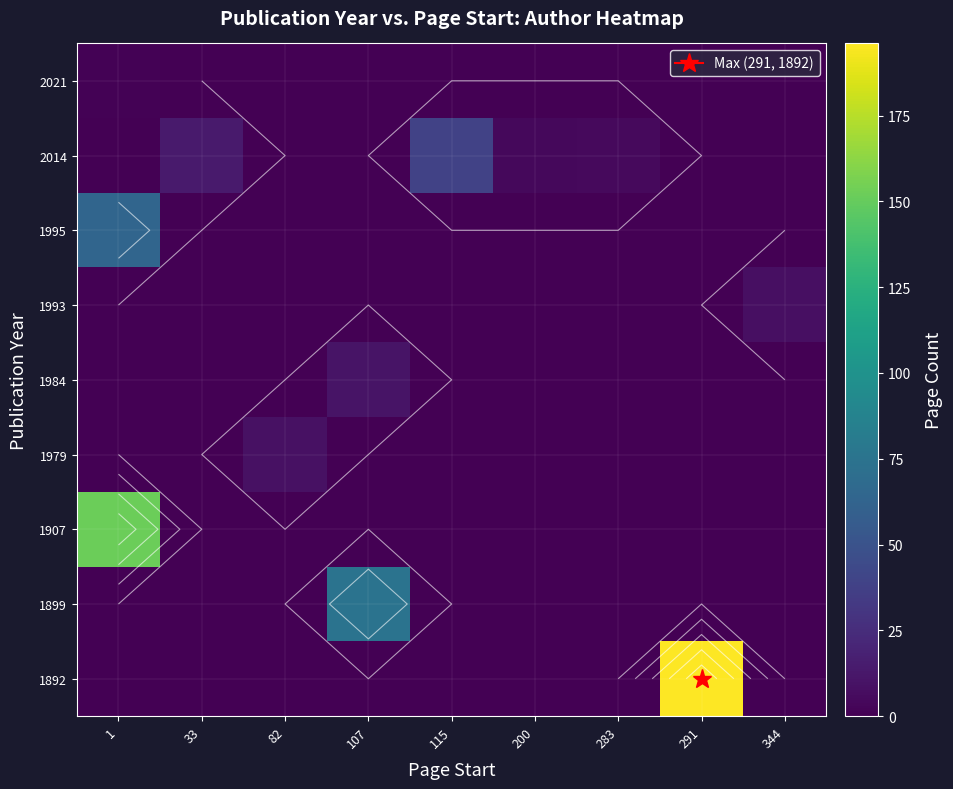

List the series in order of their peak value, lowest first.

2021, 1993, 1979, 1984, 2014, 1995, 1899, 1907, 1892